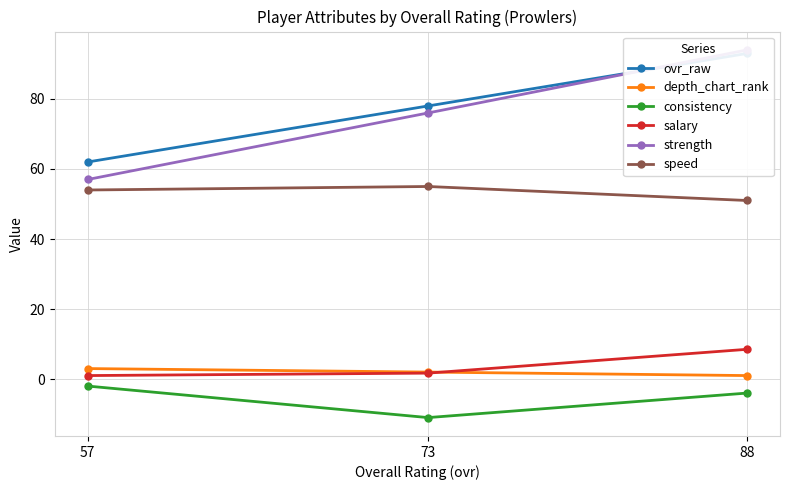

The consistency series shows -1.5 at 88. True or false?

False